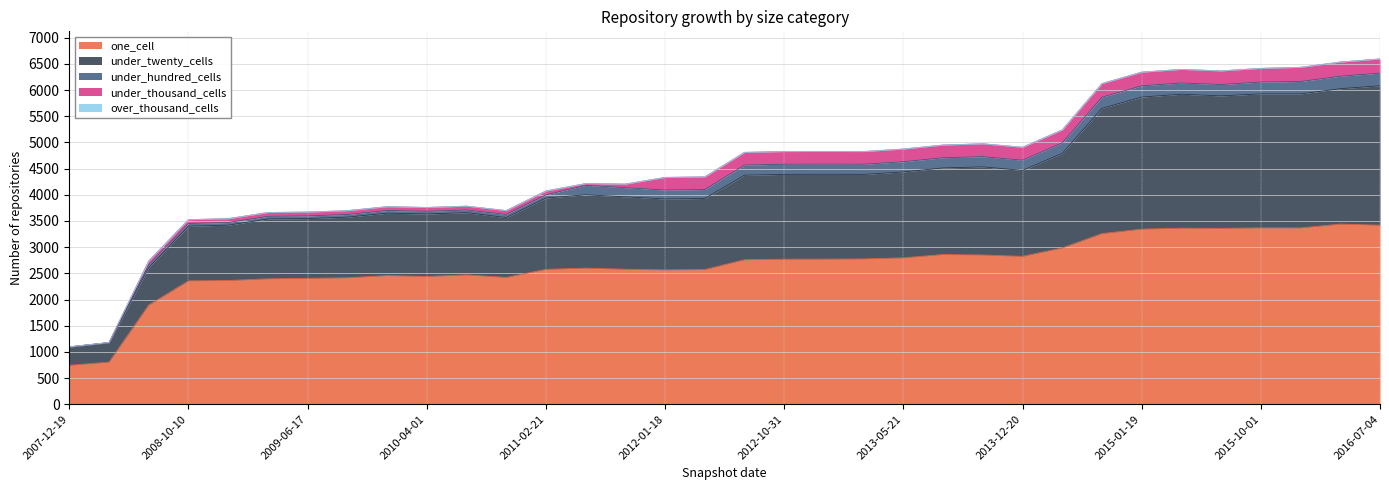

Which label corresponds to the largest value in the chart?

2016-04-05